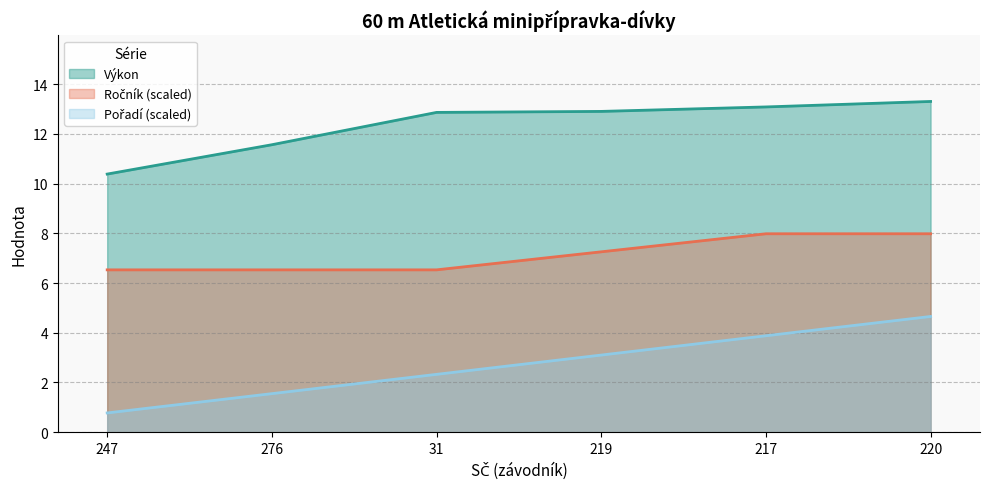

True or false: Ročník and Výkon intersect in this chart.

False